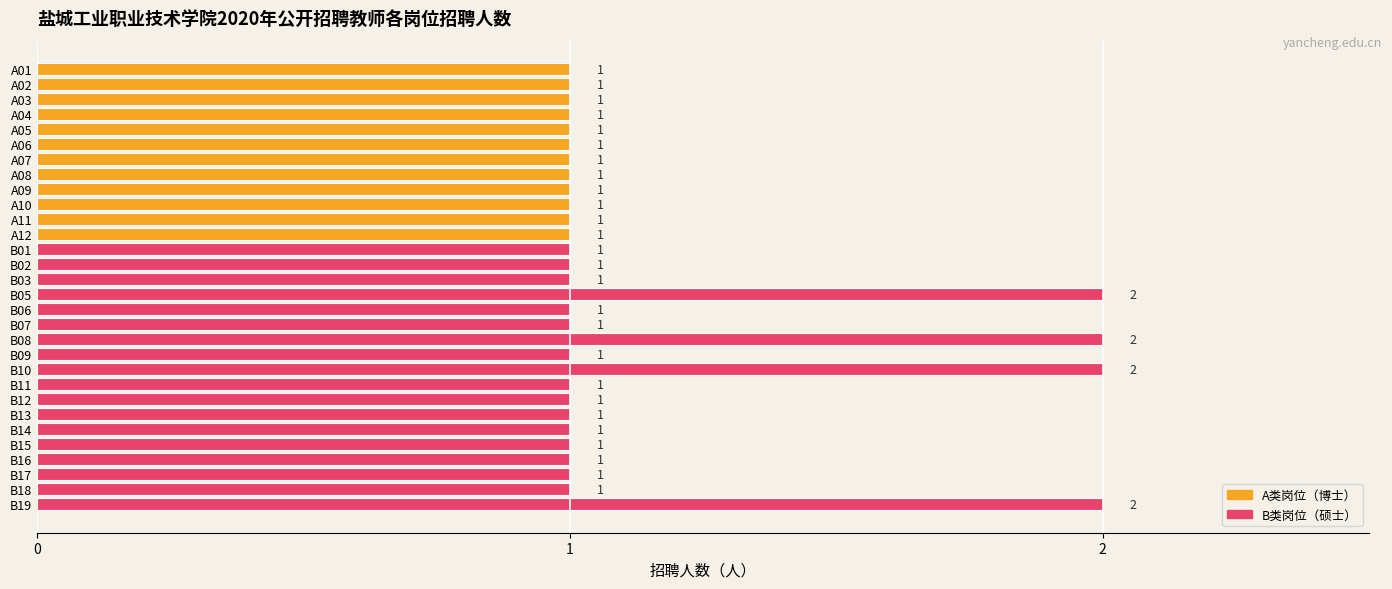

The value at A03 is 1. True or false?

True